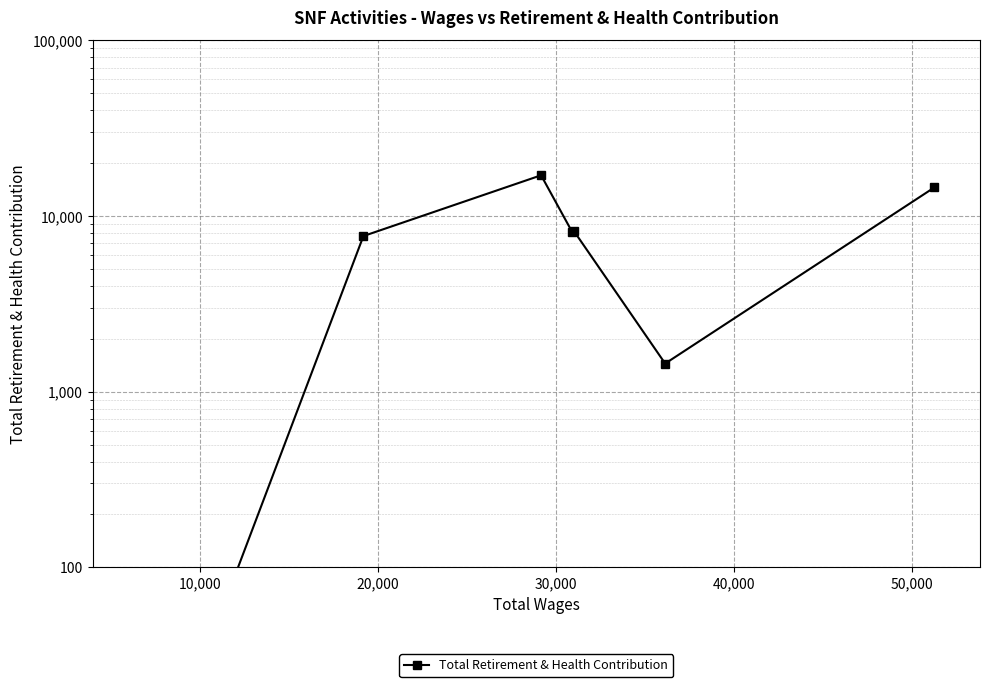

What is the sum of the values at 20,000 and 40,000?

25204